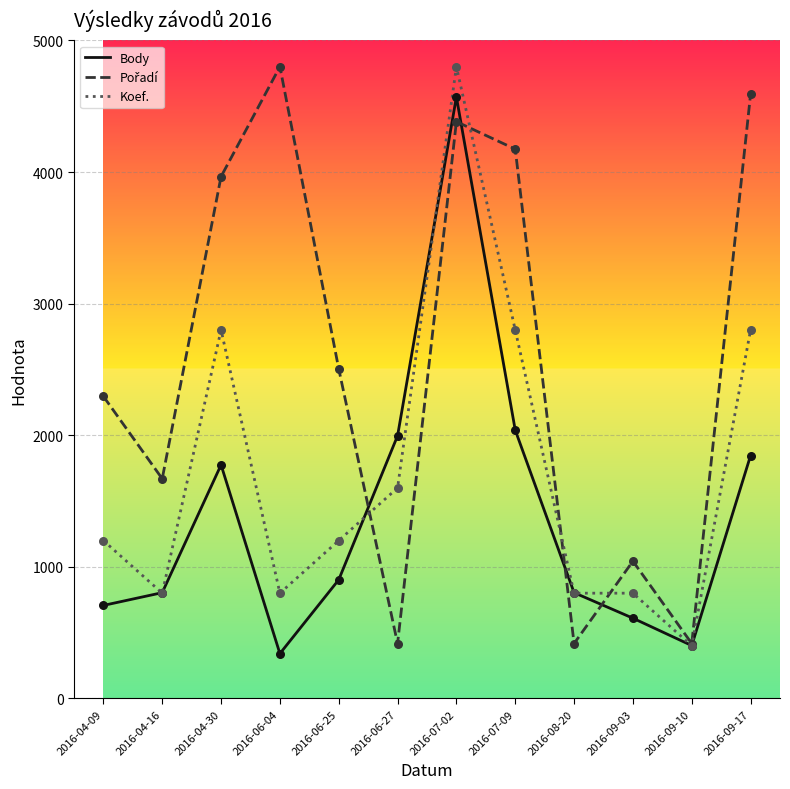

Which series changed the most between 2016-08-20 and 2016-09-10?

Body